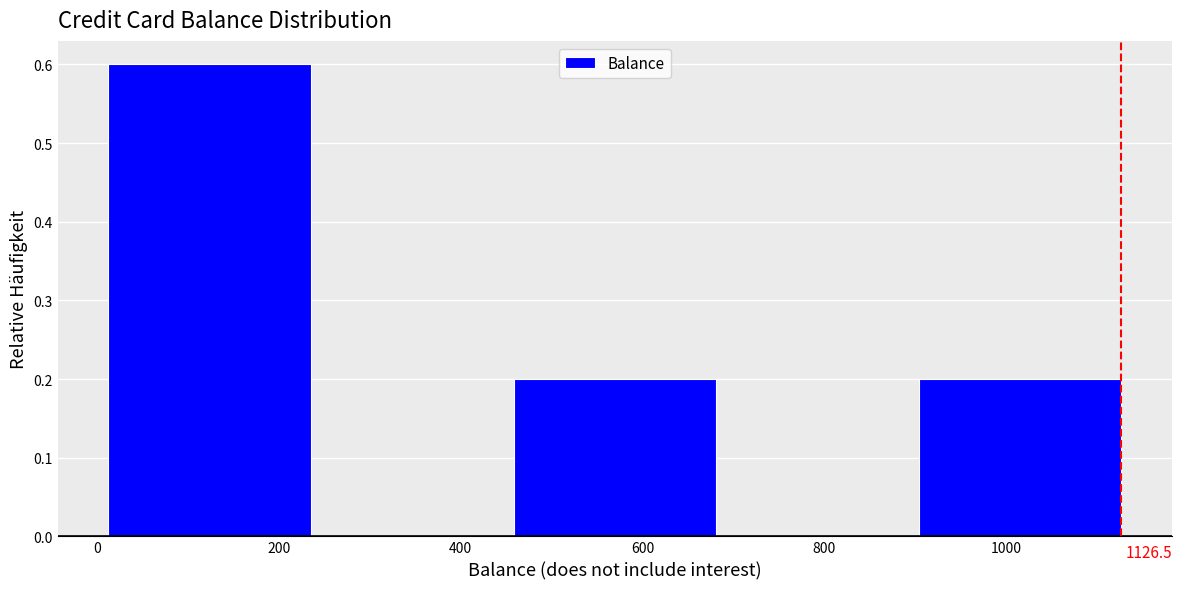

Over which range of the x-axis is the bar tallest?

20 to 240